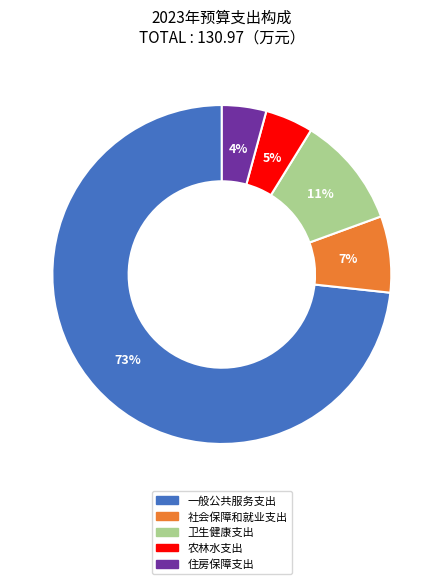

Is it true that 卫生健康支出 is 2% of the pie?

False